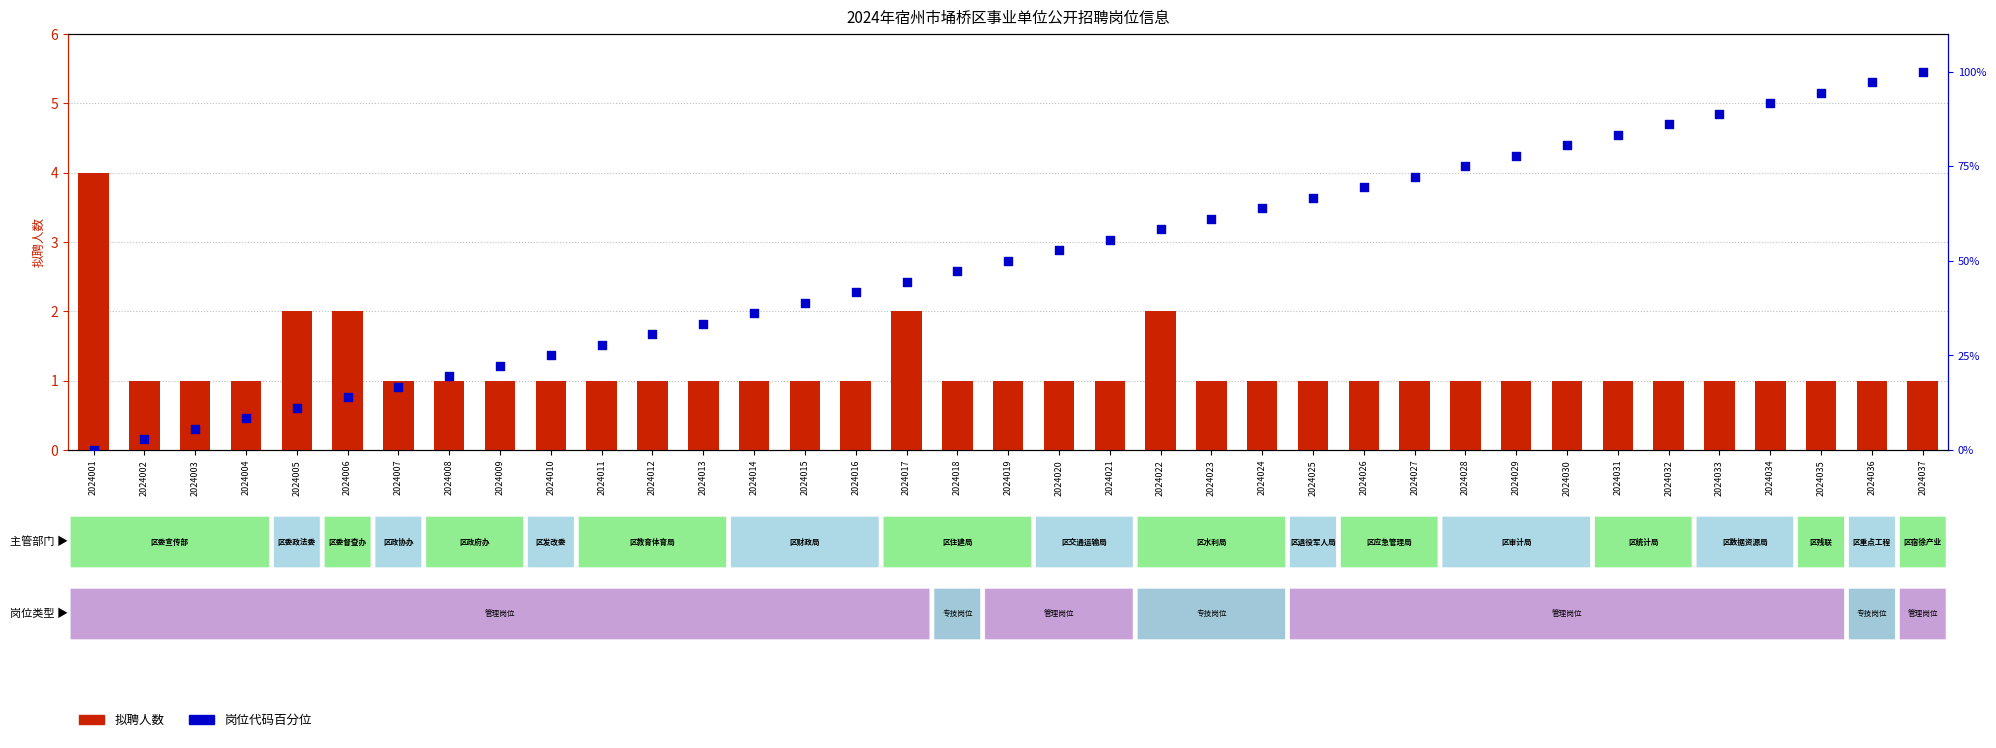

At which category is the sum across all series the highest?

2024037